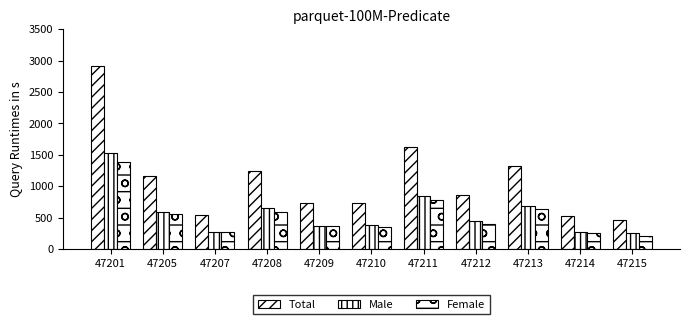

Are the bars grouped side by side (vs. stacked)?

Yes